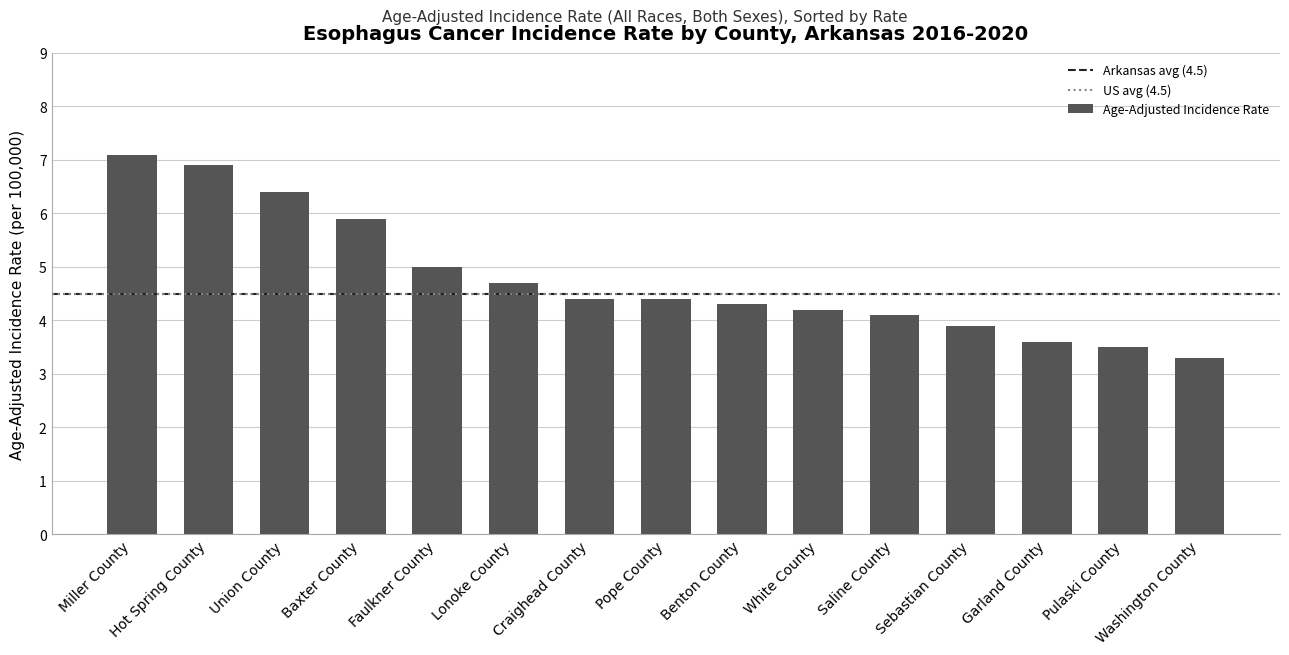

What is the change in value from Saline County to Washington County?

-0.8